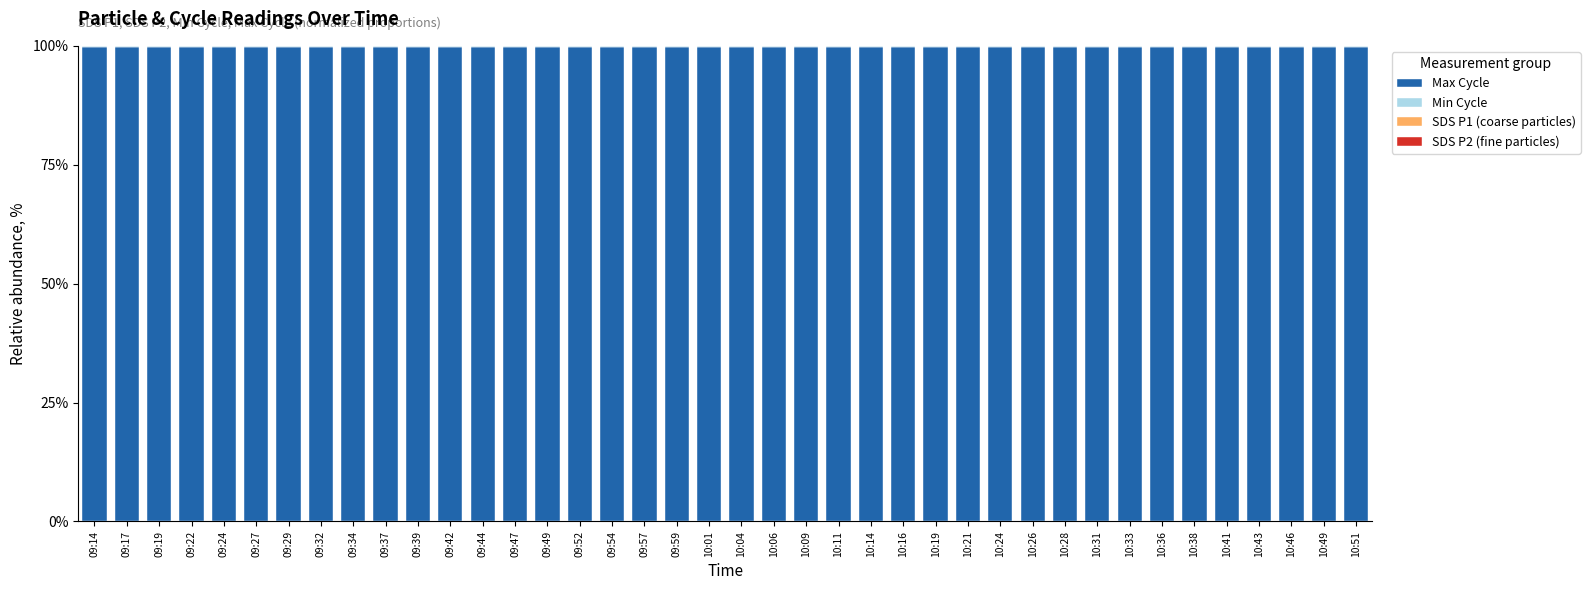

The Max Cycle series shows 38.3 at 10:09. True or false?

False